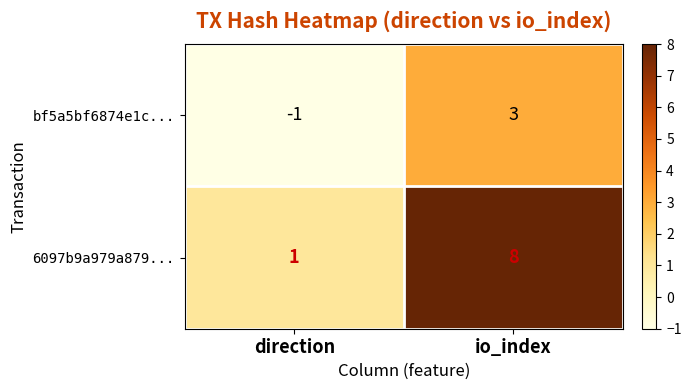

The 6097b9a979a879... series shows 8 at io_index. True or false?

True